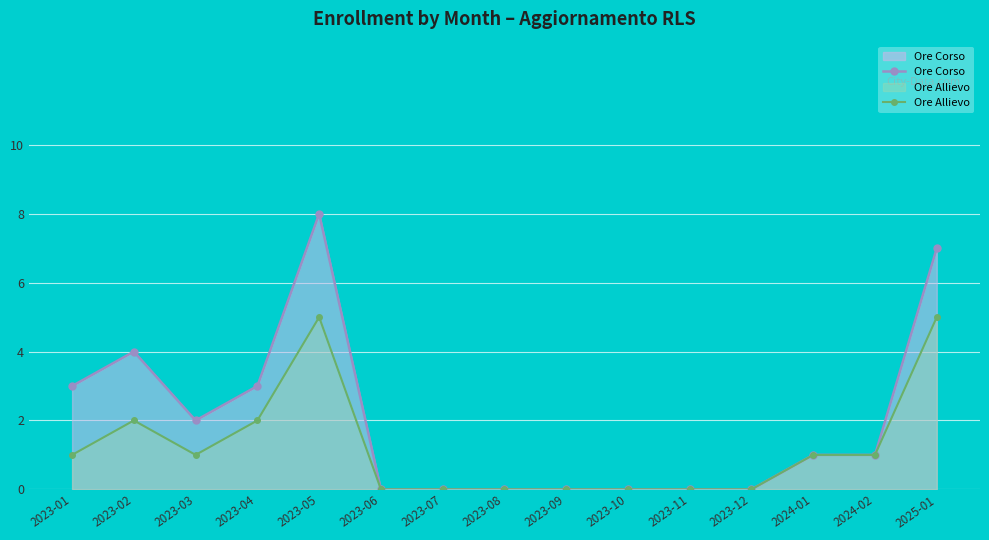

At which category is the sum across all series the highest?

2023-05